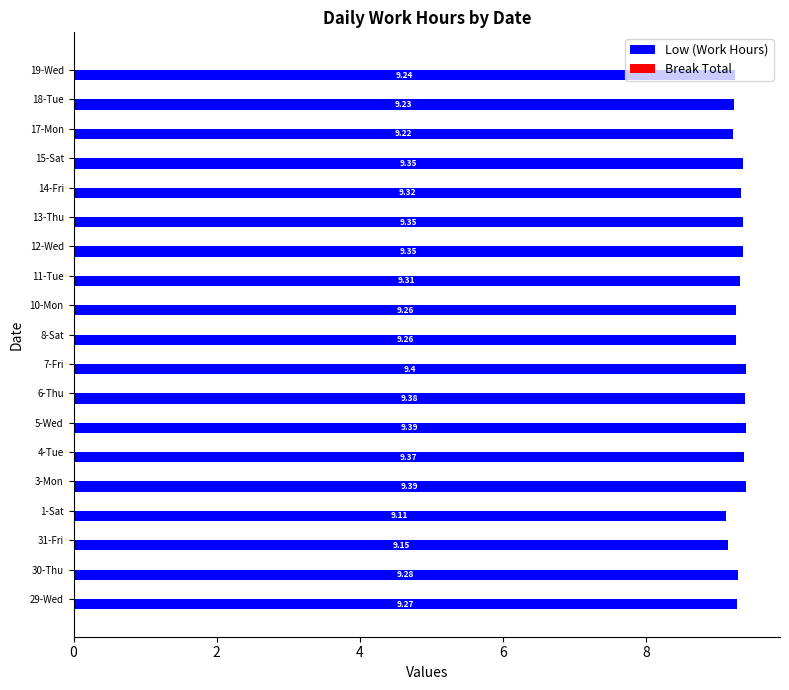

Are the bars grouped side by side (vs. stacked)?

No